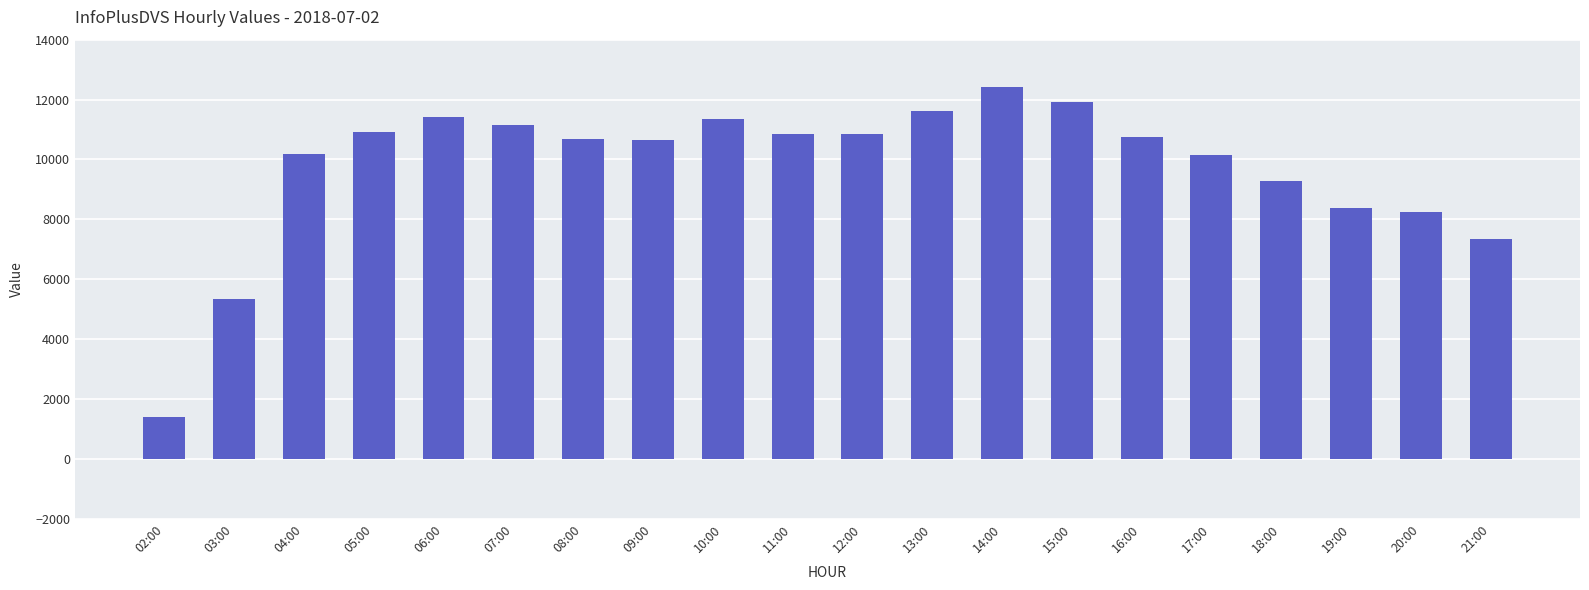

What is the difference between the maximum and second lowest values?

7089